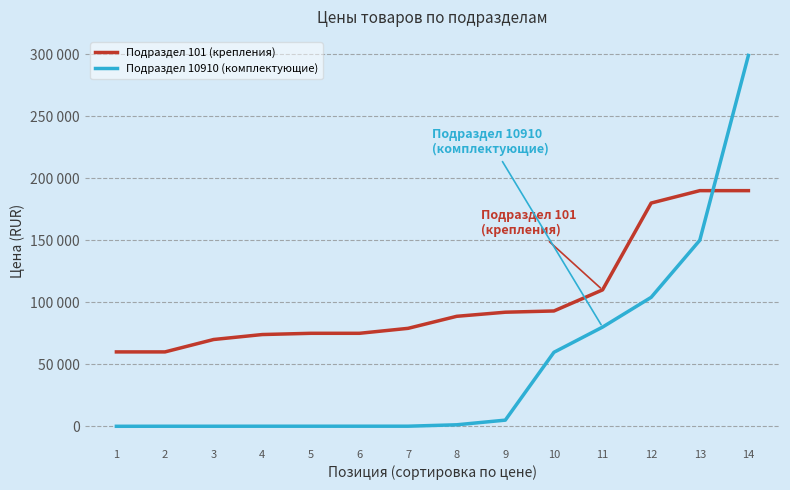

At which label does Подраздел 10910 (комплектующие) first exceed 1250?

9